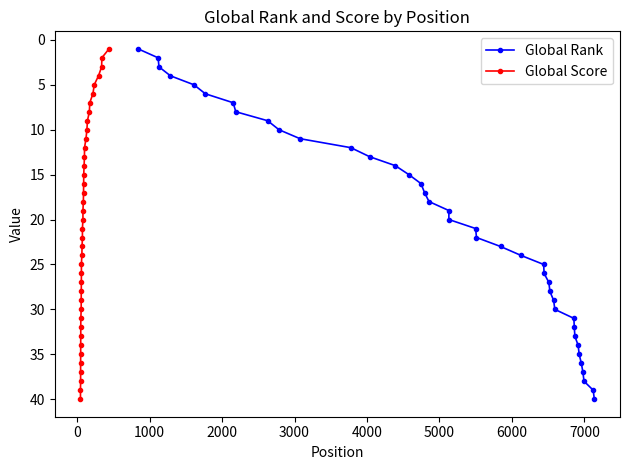

Reading right to left, what are all the values shown in this chart?

Global Rank: 40	39	38	37	36	35	34	33	32	31	30	29	28	27	26	25	24	23	22	21	20	19	18	17	16	15	14	13	12	11	10	9	8	7	6	5	4	3	2	1
Global Score: 40	39	38	37	36	35	34	33	32	31	30	29	28	27	26	25	24	23	22	21	20	19	18	17	16	15	14	13	12	11	10	9	8	7	6	5	4	3	2	1